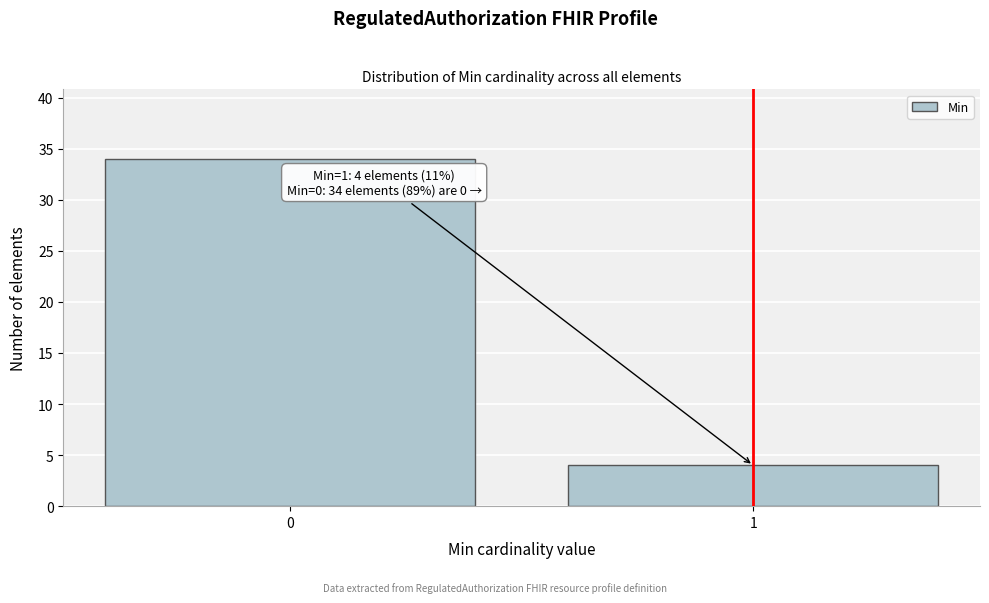

Reading right to left, extract all data points from this chart.

4	34